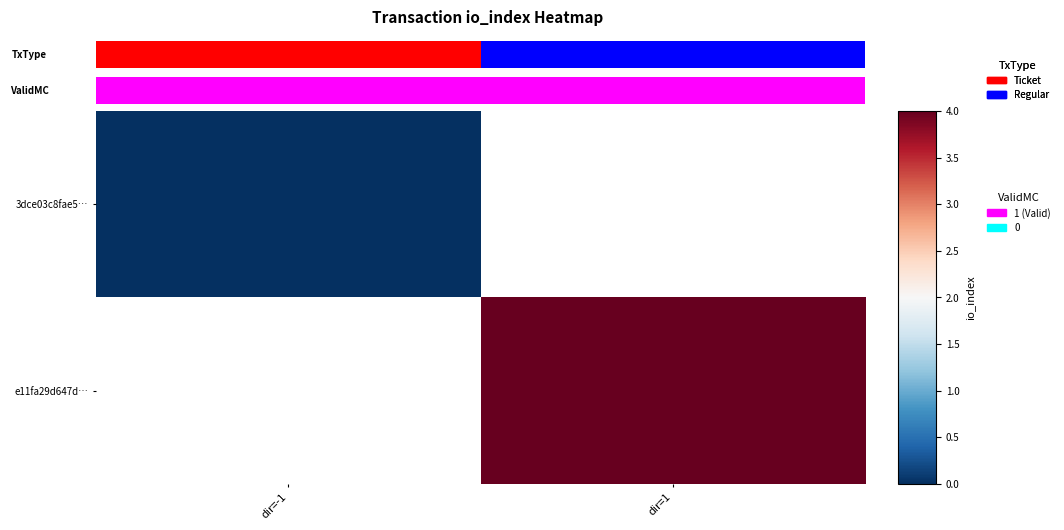

Is the value of e11fa29d647d… at dir=1 greater than the value of 3dce03c8fae5… at dir=-1?

Yes